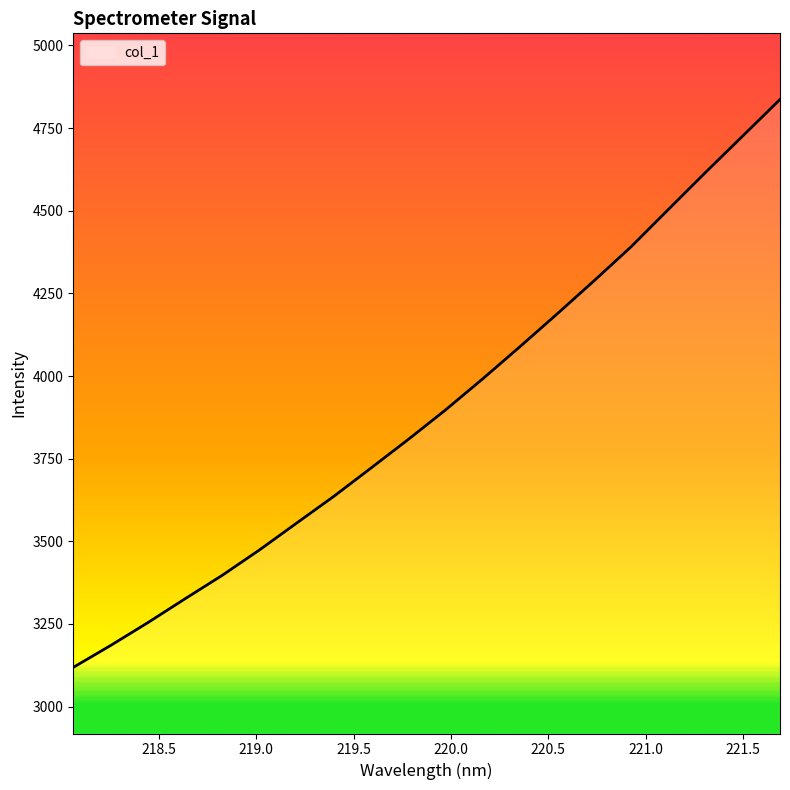

What is the difference between the maximum and minimum values?

1717.9